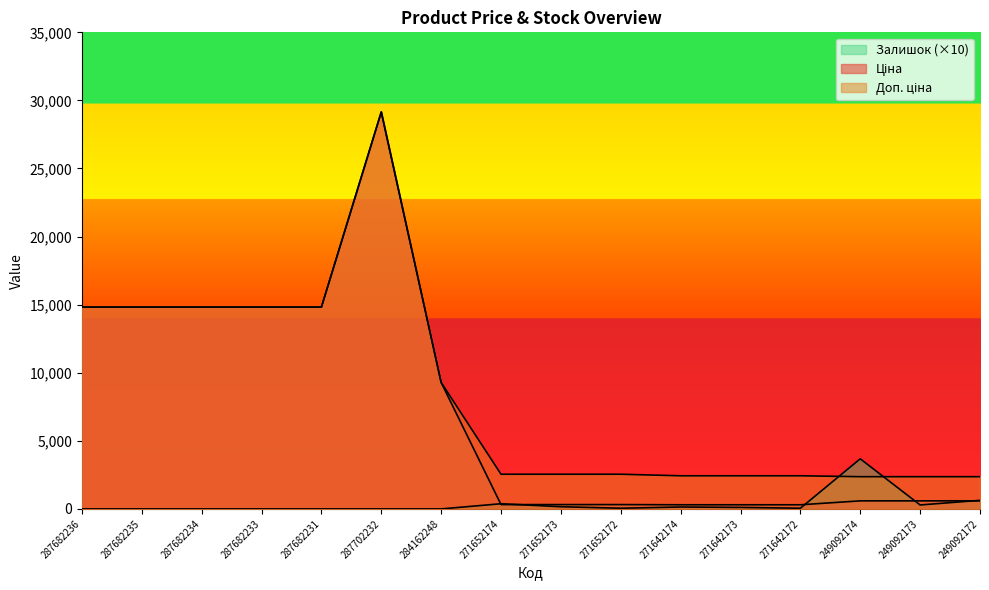

What are all the series names shown in the legend?

Ціна, Доп. ціна, Залишок